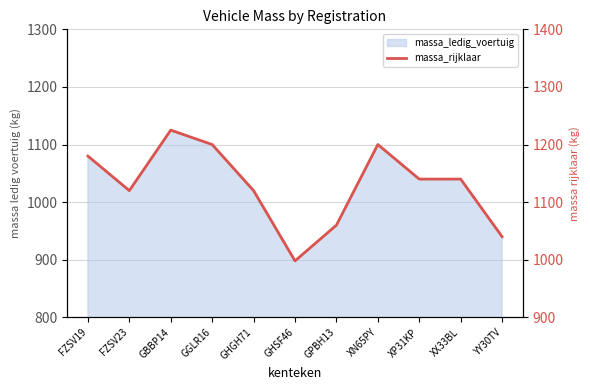

True or false: the data shows 1200 at GGLR16.

True